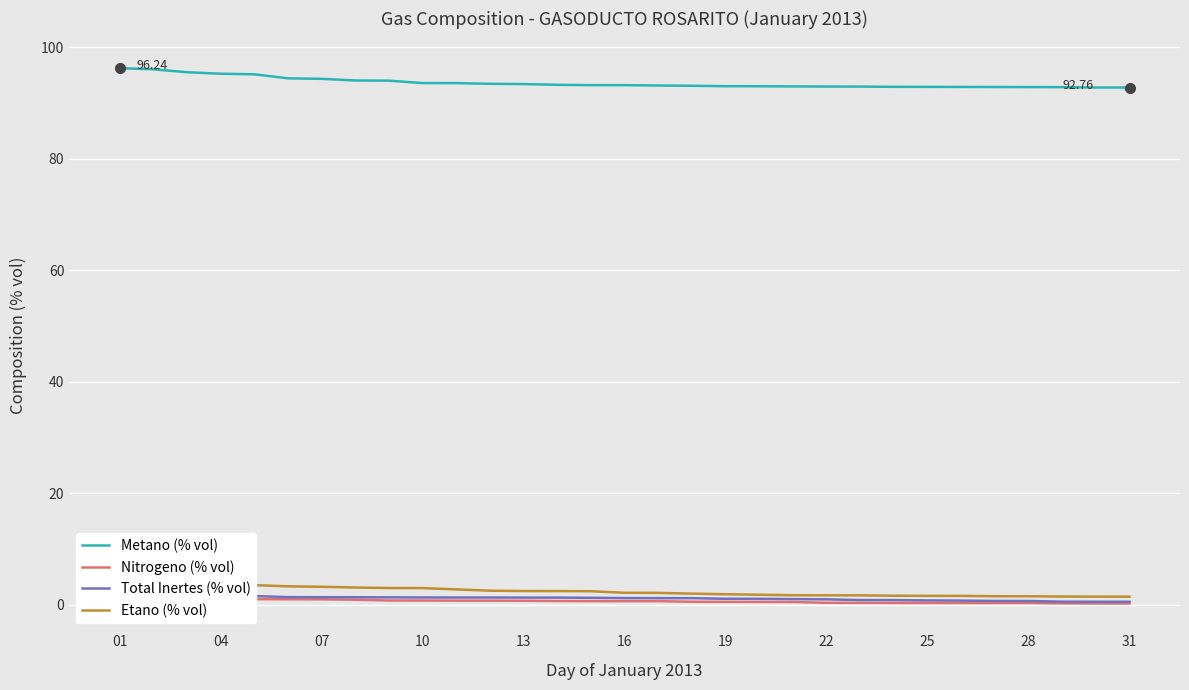

What is the label of the 31st point from the right?

01